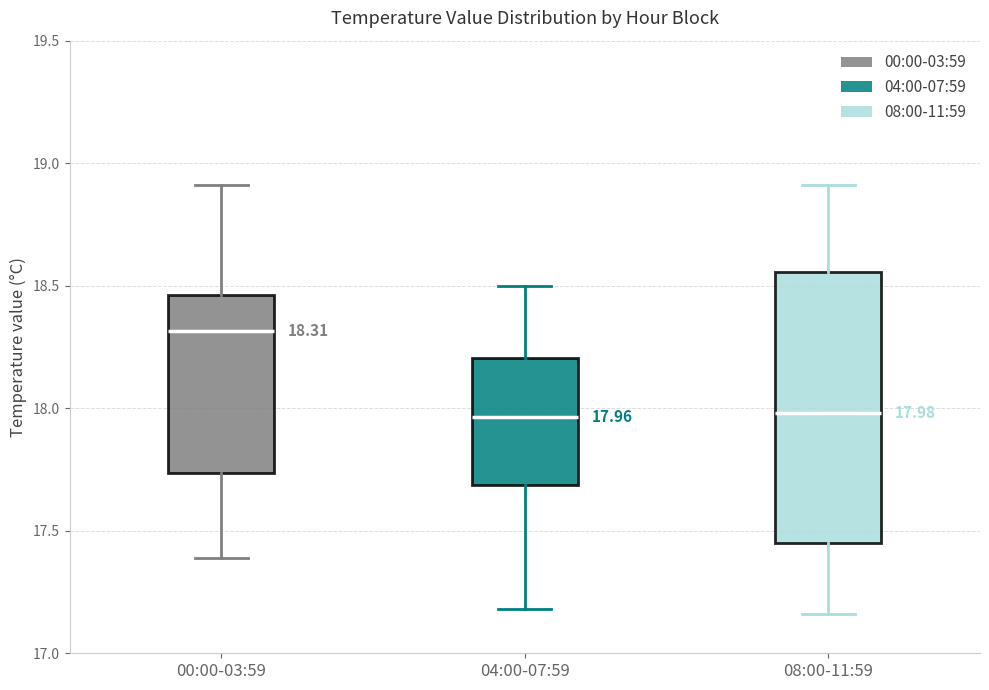

Which box is the tallest, from its lower edge to its upper edge?

08:00-11:59